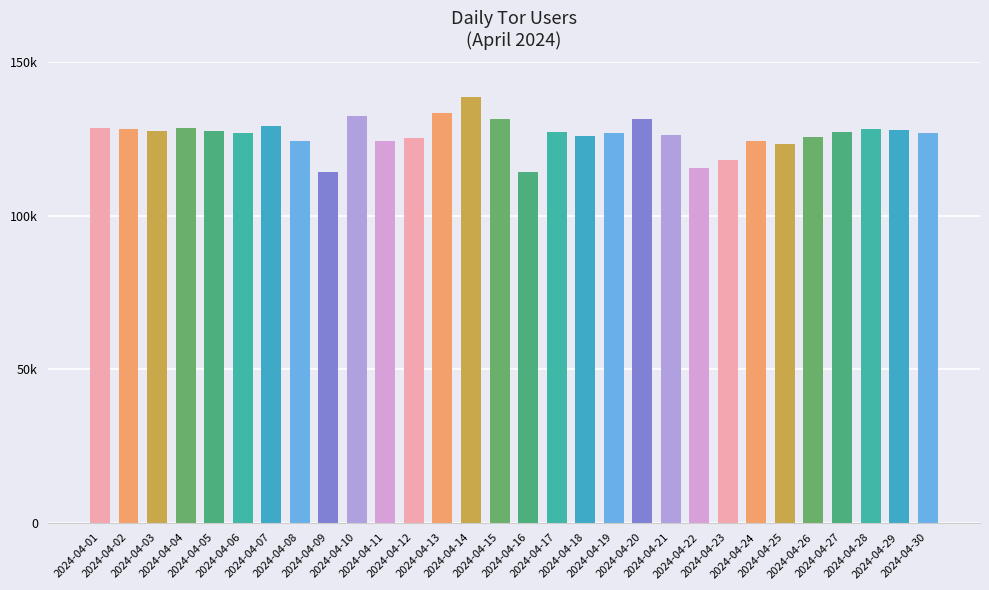

What is the change in value from 2024-04-04 to 2024-04-27?

-1287